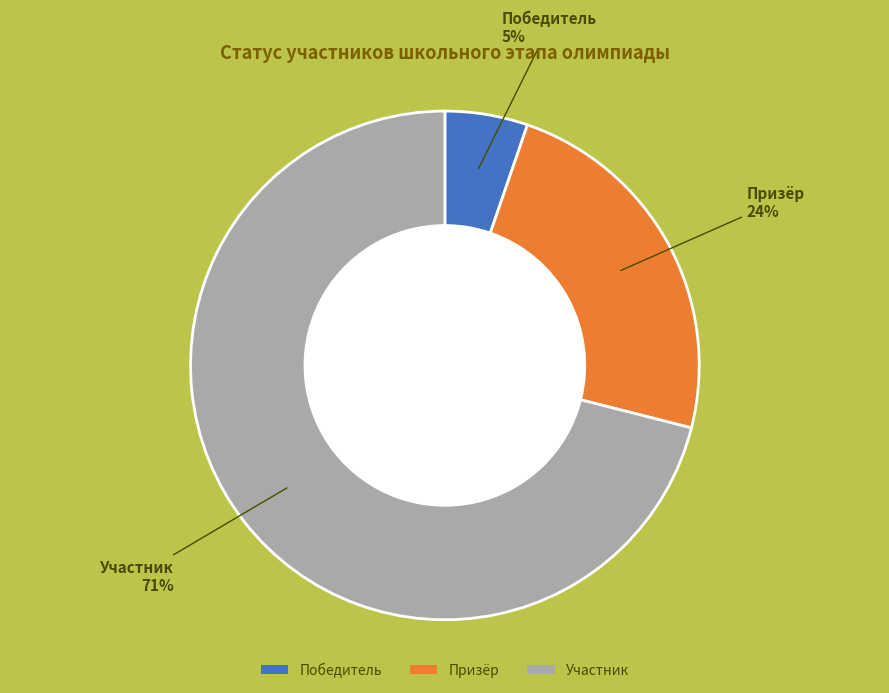

Rank the categories by value from lowest to highest.

Победитель, Призёр, Участник